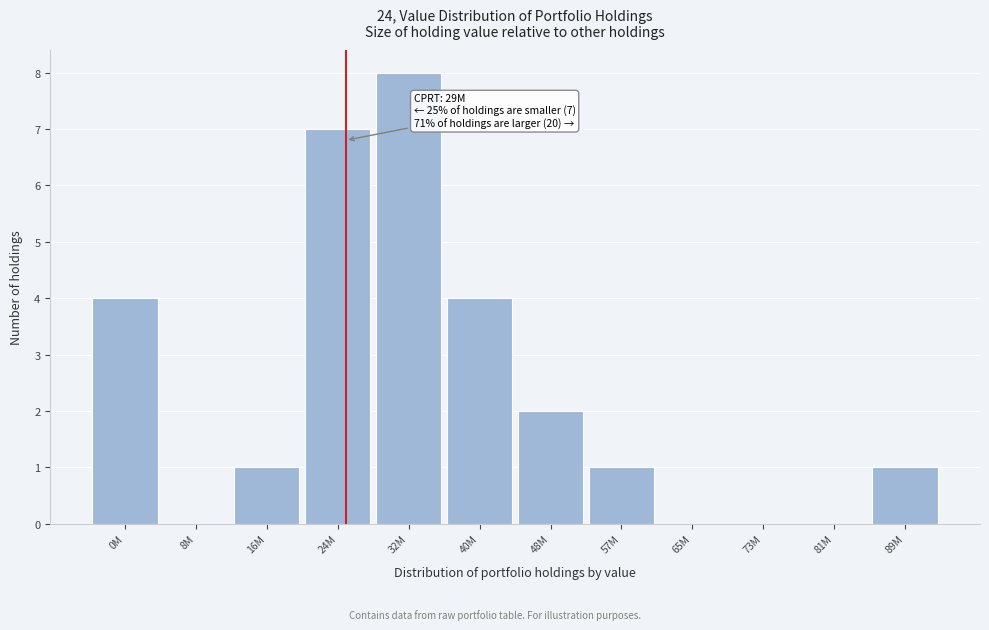

Reading right to left, list all the values displayed in this chart.

89M=1	81M=0	73M=0	65M=0	57M=1	48M=2	40M=4	32M=8	24M=7	16M=1	8M=0	0M=4